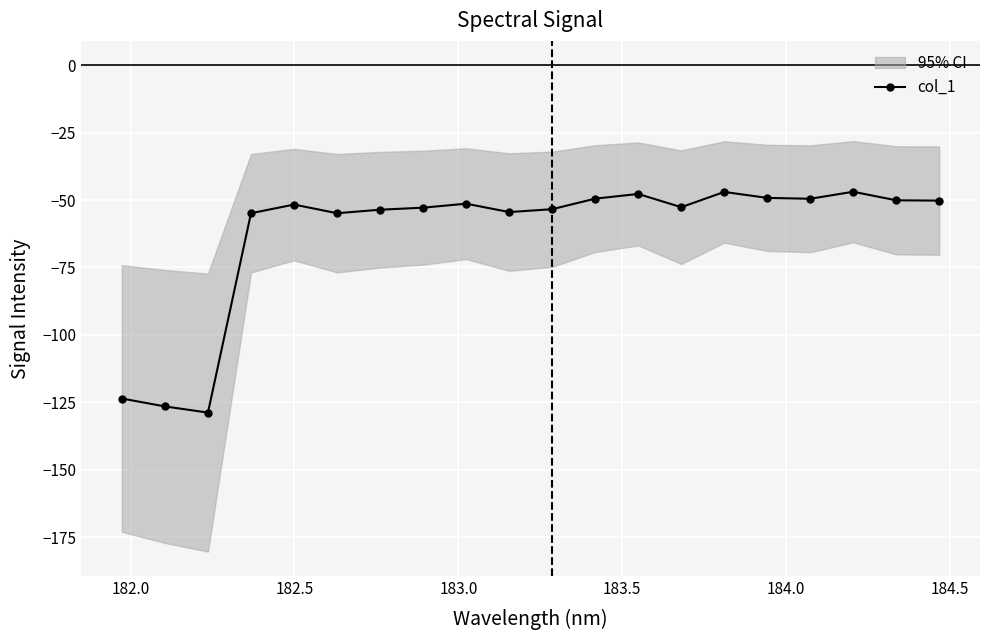

True or false: col_1 has more than 0 points higher than both neighbors.

True